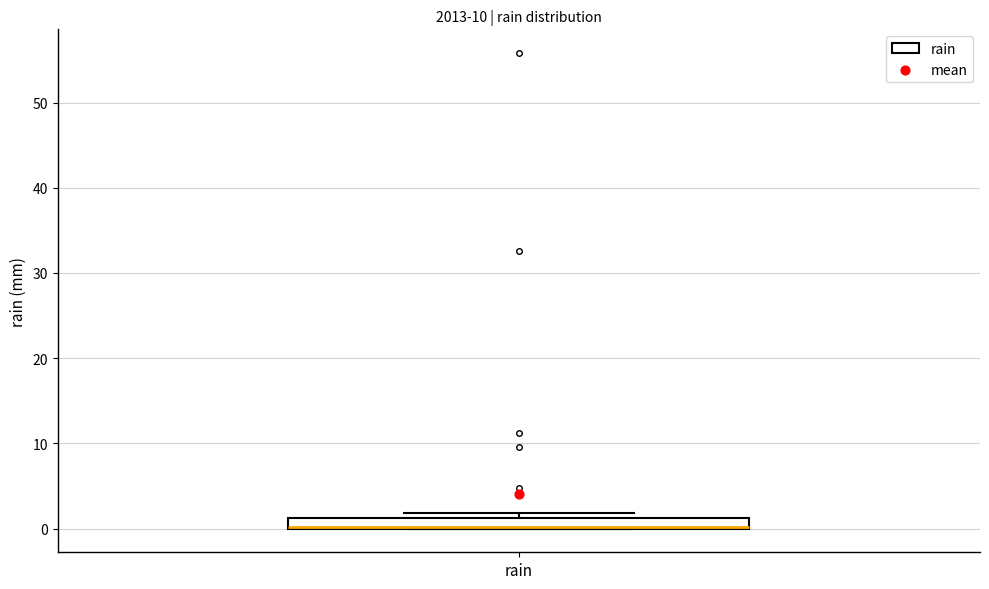

Where is the upper edge of the box for rain on the y-axis? The values are not printed on the chart, so give them approximately, as read against the axis.

1